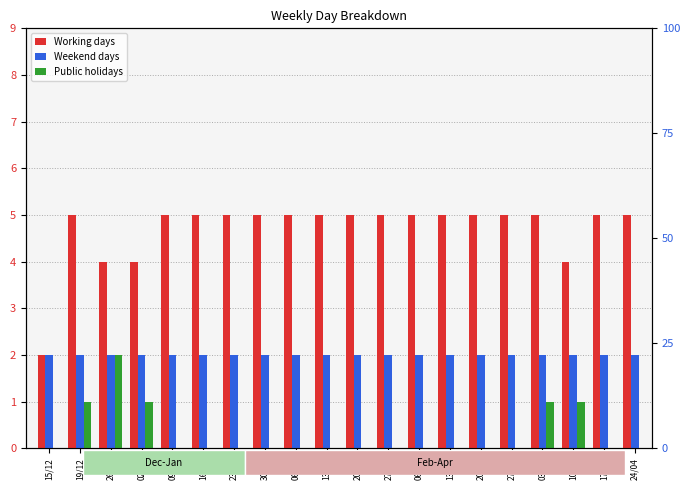

Is it true that Weekend days equals 3 at 24/04?

False